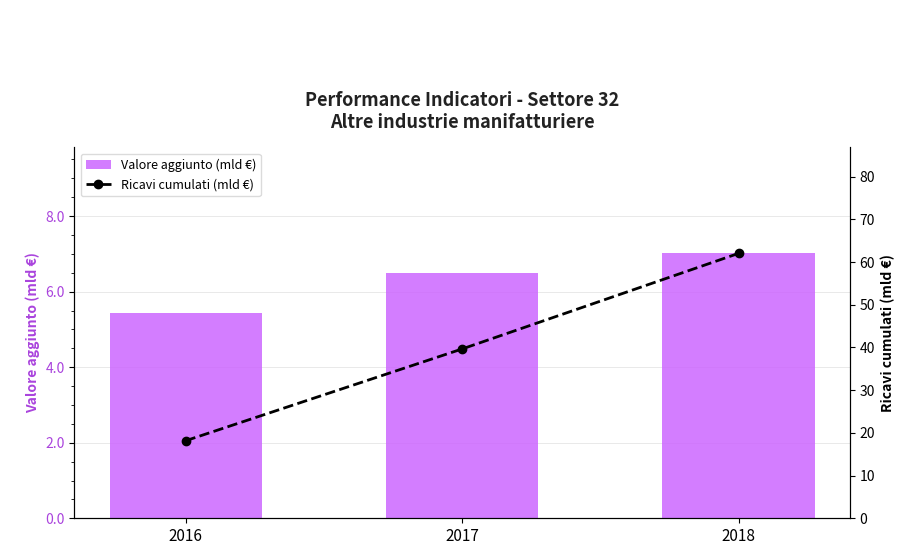

Which series has the widest spread of values?

Ricavi cumulati (mld €)